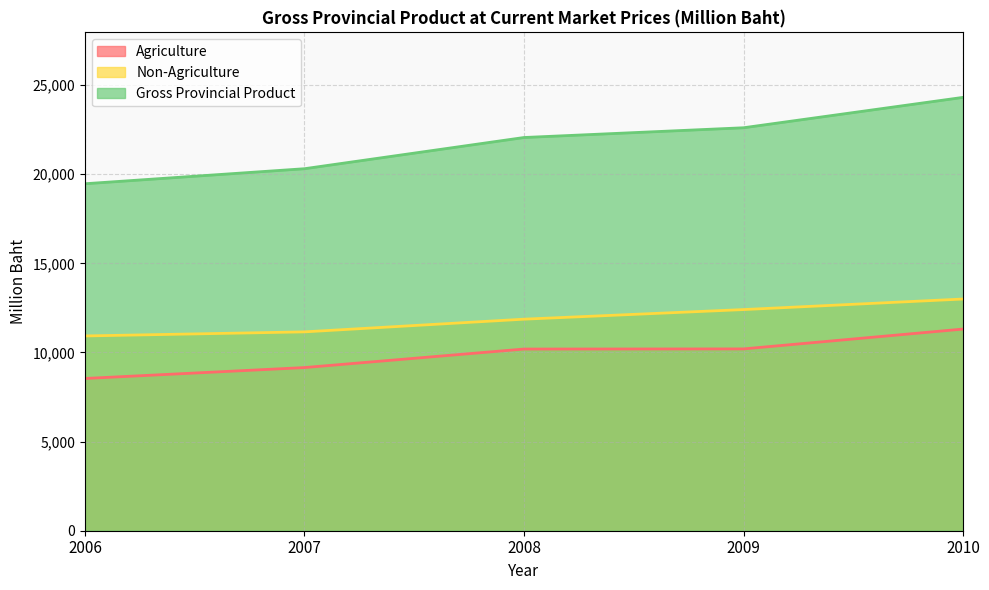

True or false: Agriculture and Non-Agriculture cross at least once.

False